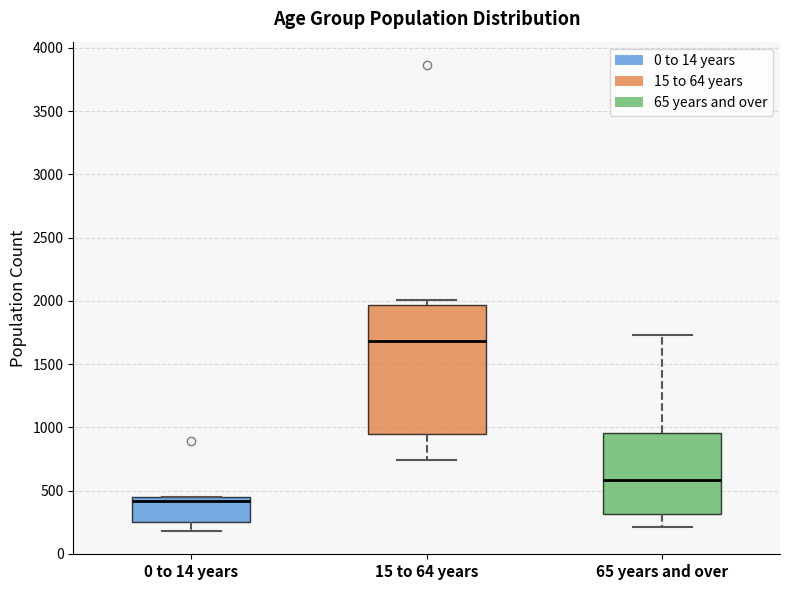

Where does the lower whisker of the box for 65 years and over end on the y-axis? The values are not printed on the chart, so give them approximately, as read against the axis.

200